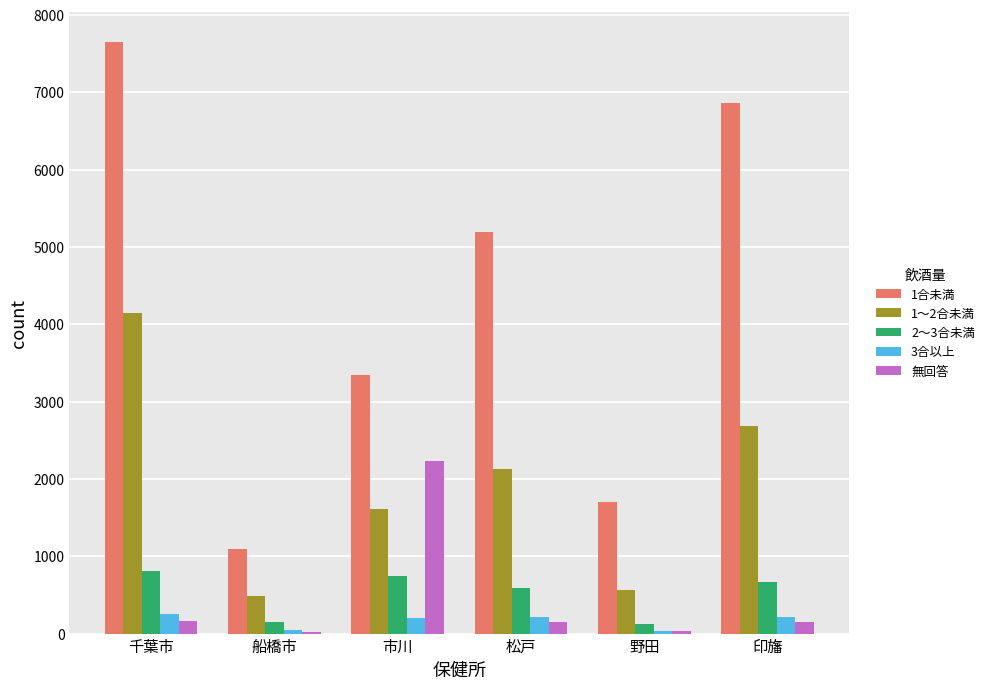

At which category does the chart reach its peak across all series?

千葉市